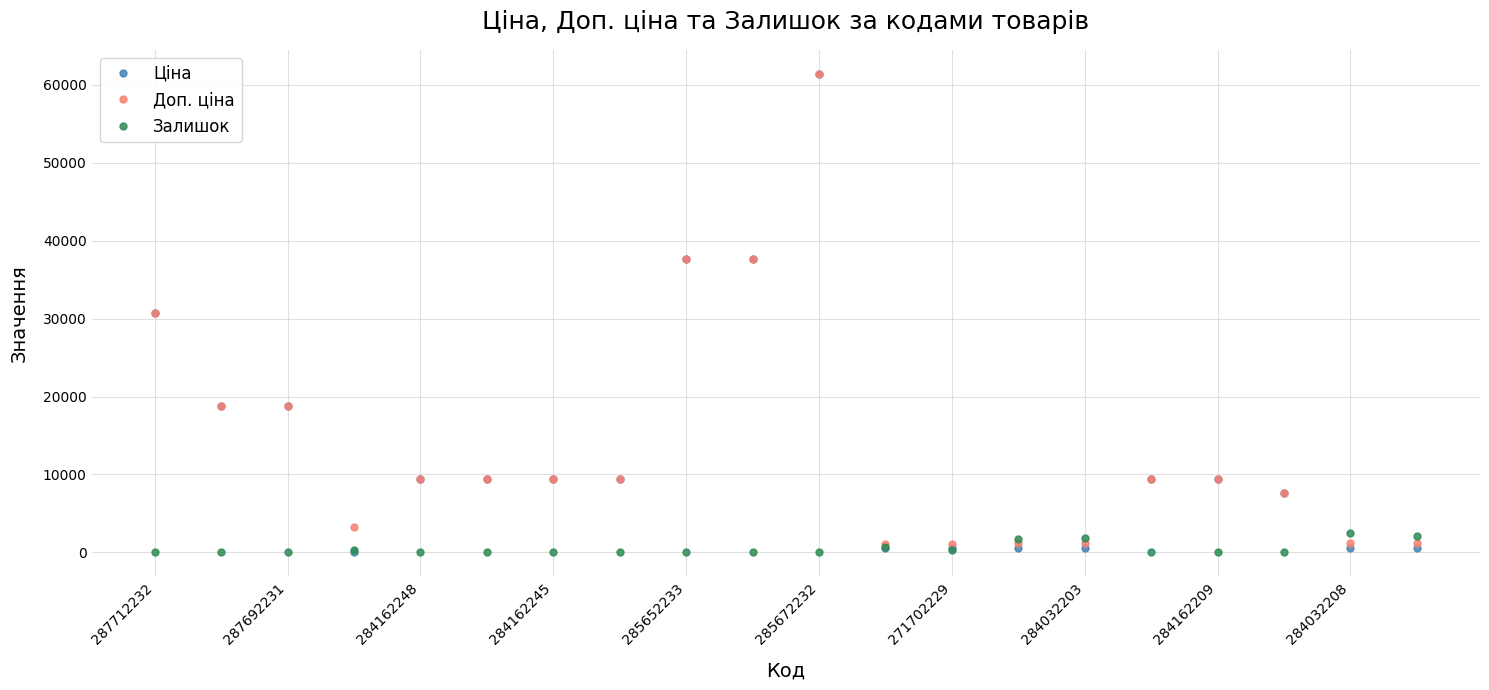

What is the maximum value for Залишок?

2483.0